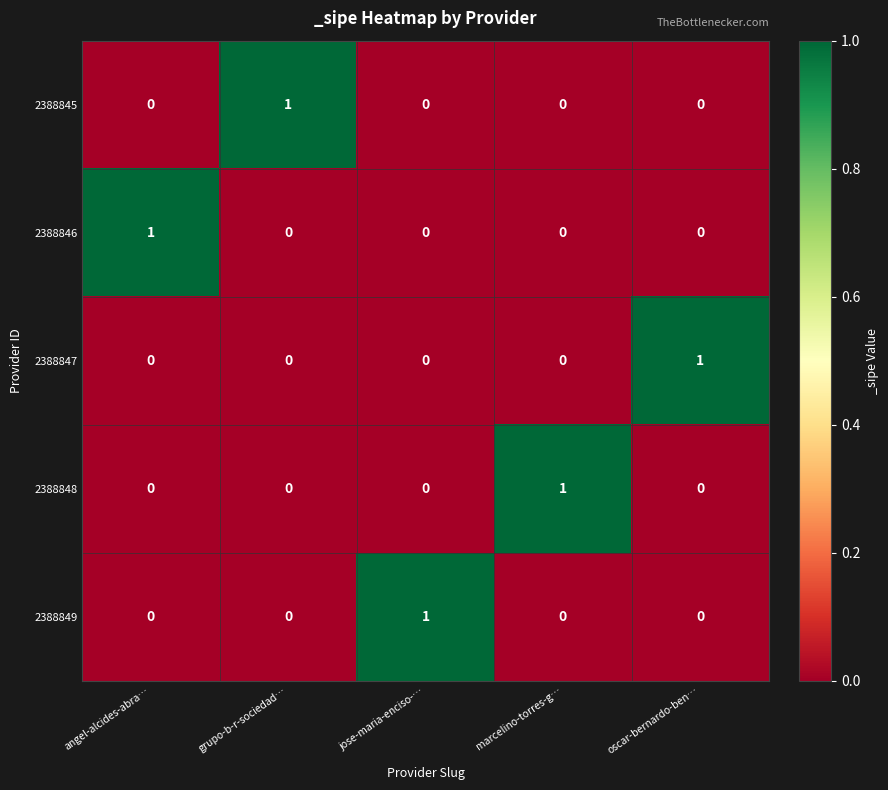

How many 2388847 values are between 0 and 1?

5